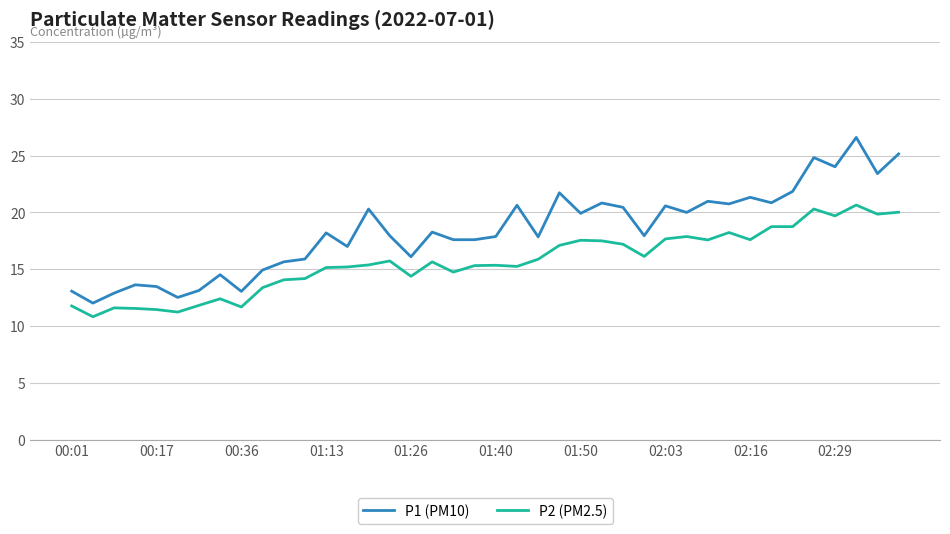

What is the lowest value of the P1 (PM10) series?

12.0